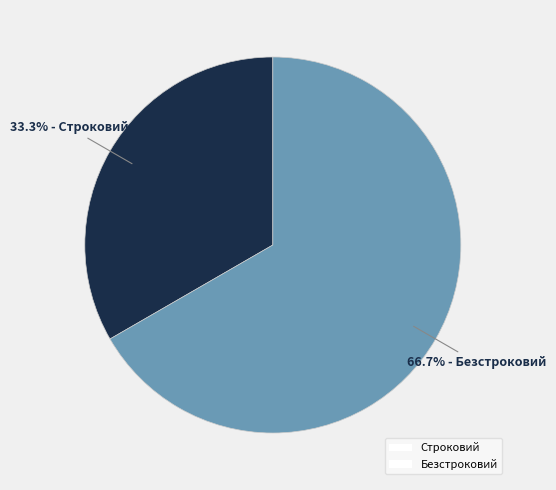

Count the number of slices in the pie.

2